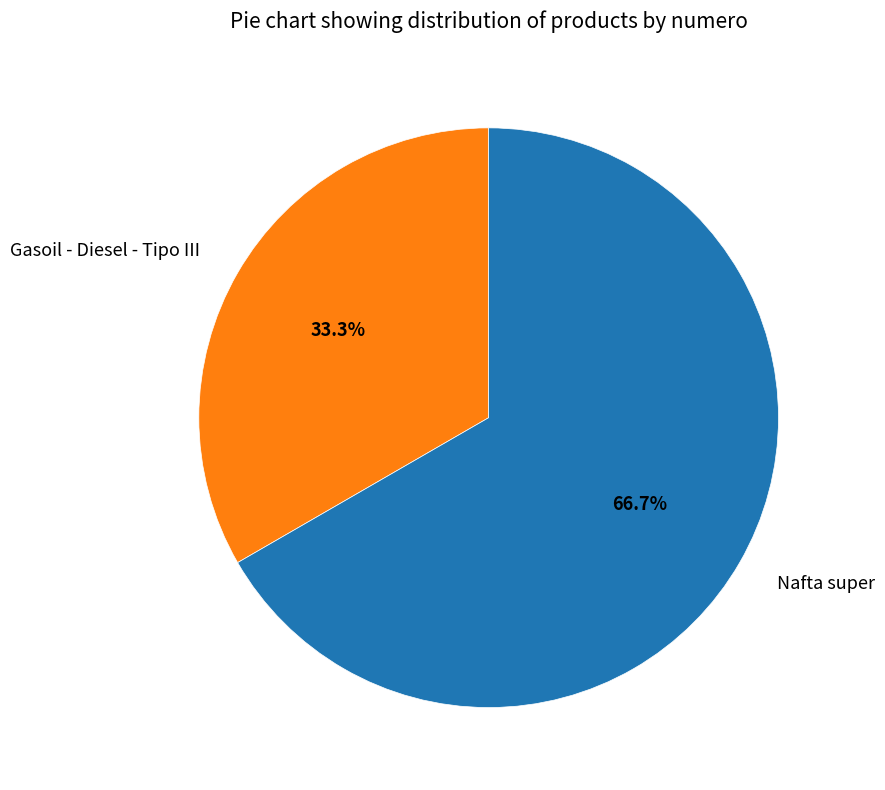

Which category accounts for the majority?

Nafta super